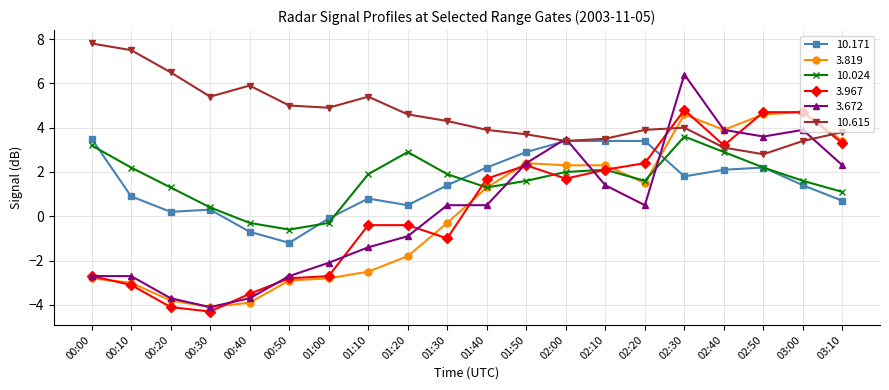

Which series has the largest range (max minus min)?

3.672